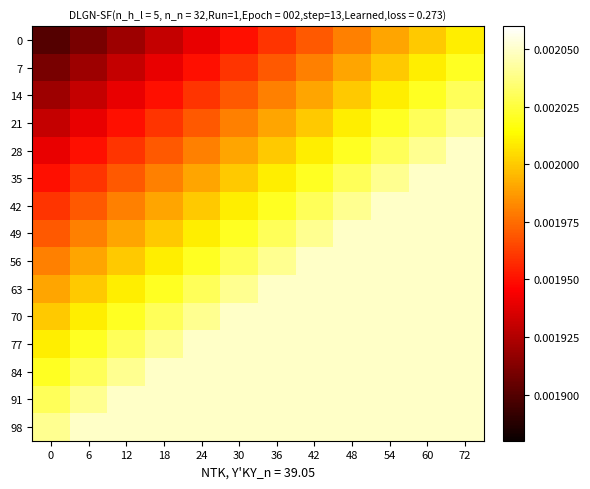

Reading left to right, transcribe all the data shown in this chart.

0: 0=0.0	6=0.0	12=0.0	18=0.0	24=0.0	30=0.0	36=0.0	42=0.0	48=0.0	54=0.0	60=0.0	72=0.0
7: 0=0.0	6=0.0	12=0.0	18=0.0	24=0.0	30=0.0	36=0.0	42=0.0	48=0.0	54=0.0	60=0.0	72=0.0
14: 0=0.0	6=0.0	12=0.0	18=0.0	24=0.0	30=0.0	36=0.0	42=0.0	48=0.0	54=0.0	60=0.0	72=0.0
21: 0=0.0	6=0.0	12=0.0	18=0.0	24=0.0	30=0.0	36=0.0	42=0.0	48=0.0	54=0.0	60=0.0	72=0.0
28: 0=0.0	6=0.0	12=0.0	18=0.0	24=0.0	30=0.0	36=0.0	42=0.0	48=0.0	54=0.0	60=0.0	72=0.0
35: 0=0.0	6=0.0	12=0.0	18=0.0	24=0.0	30=0.0	36=0.0	42=0.0	48=0.0	54=0.0	60=0.0	72=0.0
42: 0=0.0	6=0.0	12=0.0	18=0.0	24=0.0	30=0.0	36=0.0	42=0.0	48=0.0	54=0.0	60=0.0	72=0.0
49: 0=0.0	6=0.0	12=0.0	18=0.0	24=0.0	30=0.0	36=0.0	42=0.0	48=0.0	54=0.0	60=0.0	72=0.0
56: 0=0.0	6=0.0	12=0.0	18=0.0	24=0.0	30=0.0	36=0.0	42=0.0	48=0.0	54=0.0	60=0.0	72=0.0
63: 0=0.0	6=0.0	12=0.0	18=0.0	24=0.0	30=0.0	36=0.0	42=0.0	48=0.0	54=0.0	60=0.0	72=0.0
70: 0=0.0	6=0.0	12=0.0	18=0.0	24=0.0	30=0.0	36=0.0	42=0.0	48=0.0	54=0.0	60=0.0	72=0.0
77: 0=0.0	6=0.0	12=0.0	18=0.0	24=0.0	30=0.0	36=0.0	42=0.0	48=0.0	54=0.0	60=0.0	72=0.0
84: 0=0.0	6=0.0	12=0.0	18=0.0	24=0.0	30=0.0	36=0.0	42=0.0	48=0.0	54=0.0	60=0.0	72=0.0
91: 0=0.0	6=0.0	12=0.0	18=0.0	24=0.0	30=0.0	36=0.0	42=0.0	48=0.0	54=0.0	60=0.0	72=0.0
98: 0=0.0	6=0.0	12=0.0	18=0.0	24=0.0	30=0.0	36=0.0	42=0.0	48=0.0	54=0.0	60=0.0	72=0.0